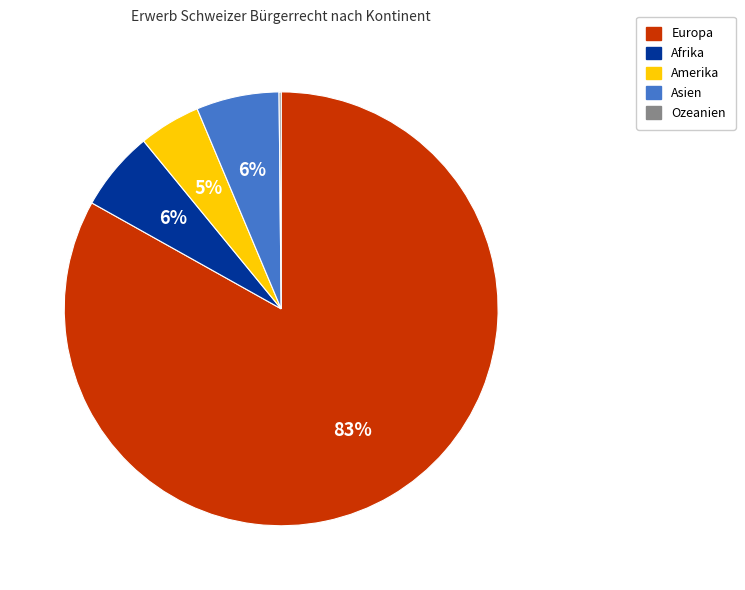

Does any single category account for the majority?

Yes